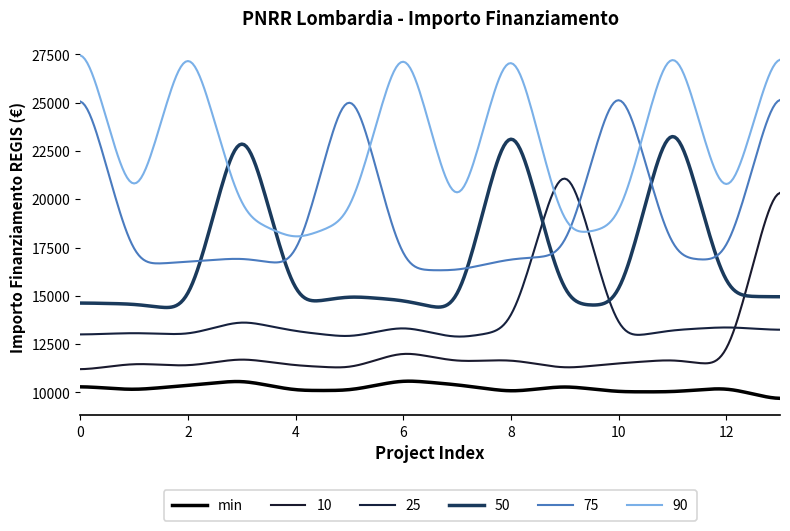

How many lines are shown in the chart?

6